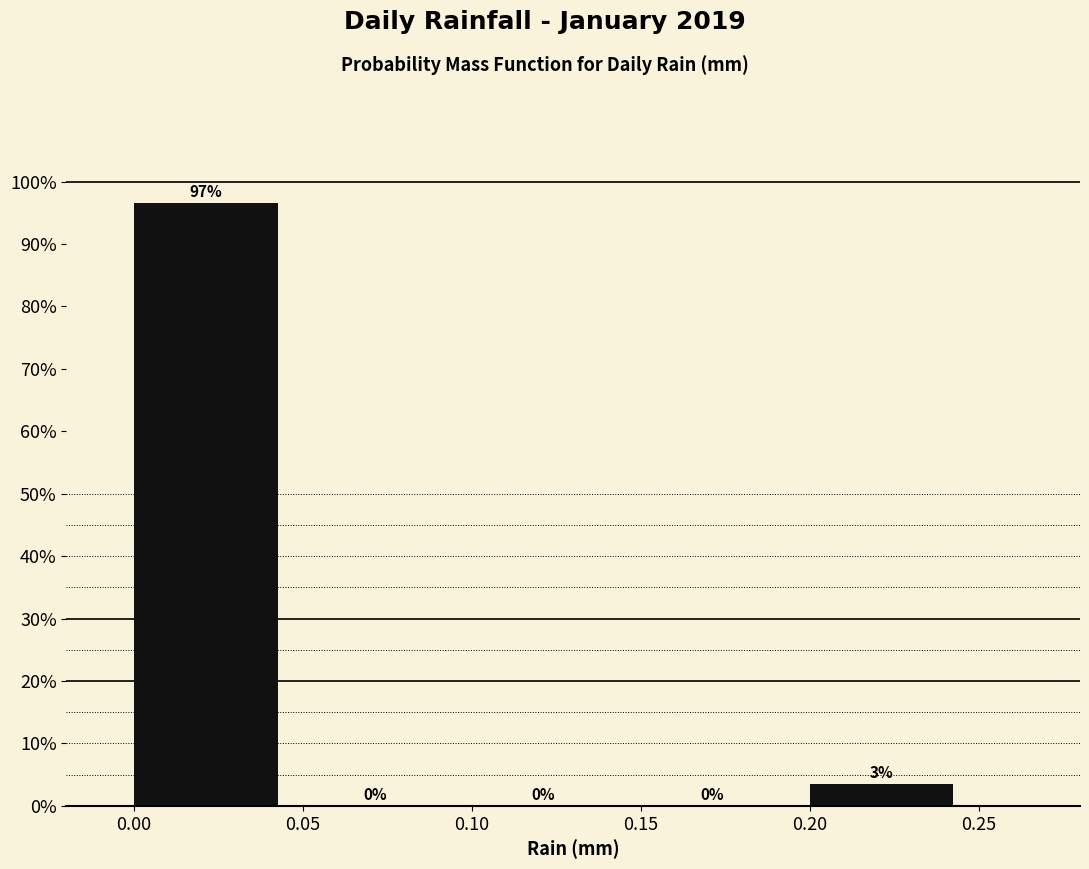

Over which range of the x-axis is the bar tallest?

0.00 to 0.05